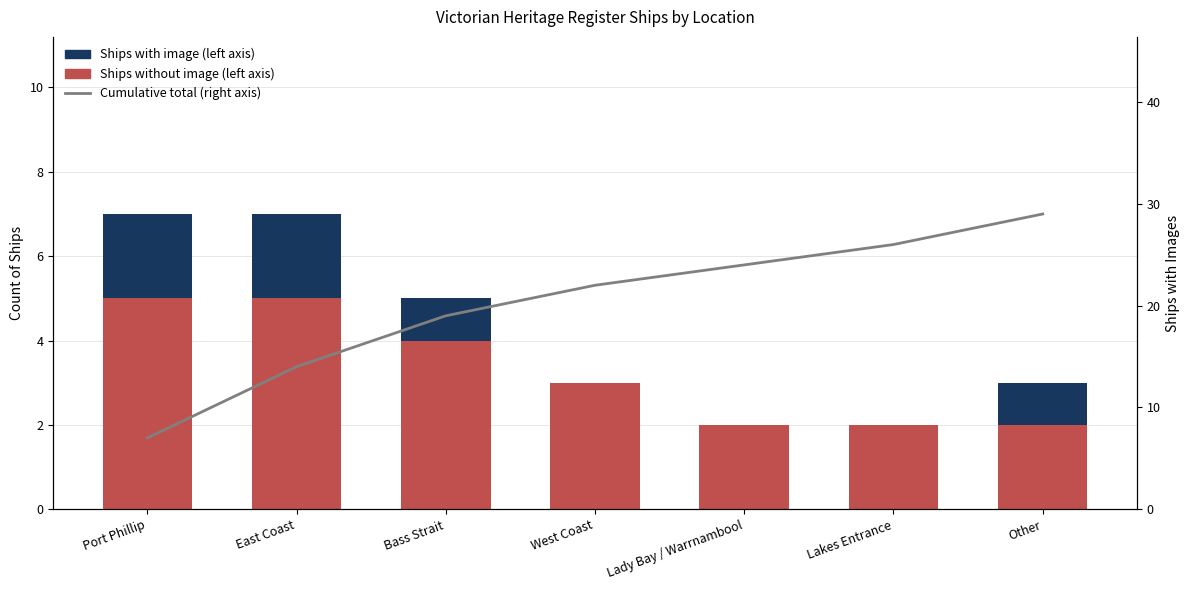

Which series has the largest total across all categories?

Cumulative total (right axis)